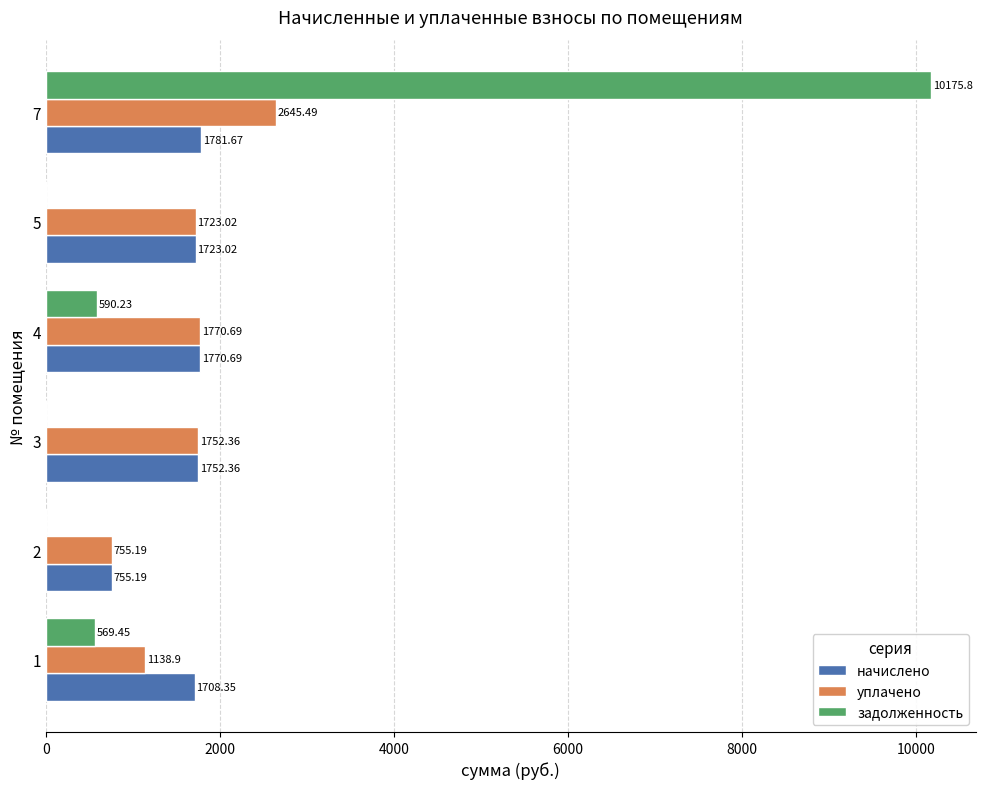

At which category is the sum across all series the highest?

7